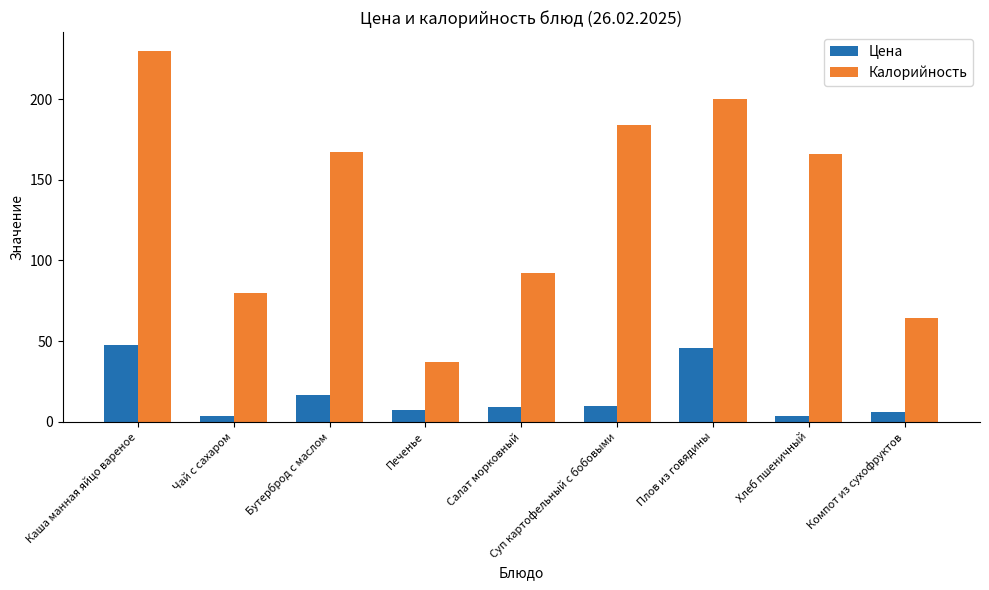

What is the sum of all Цена values?

149.2